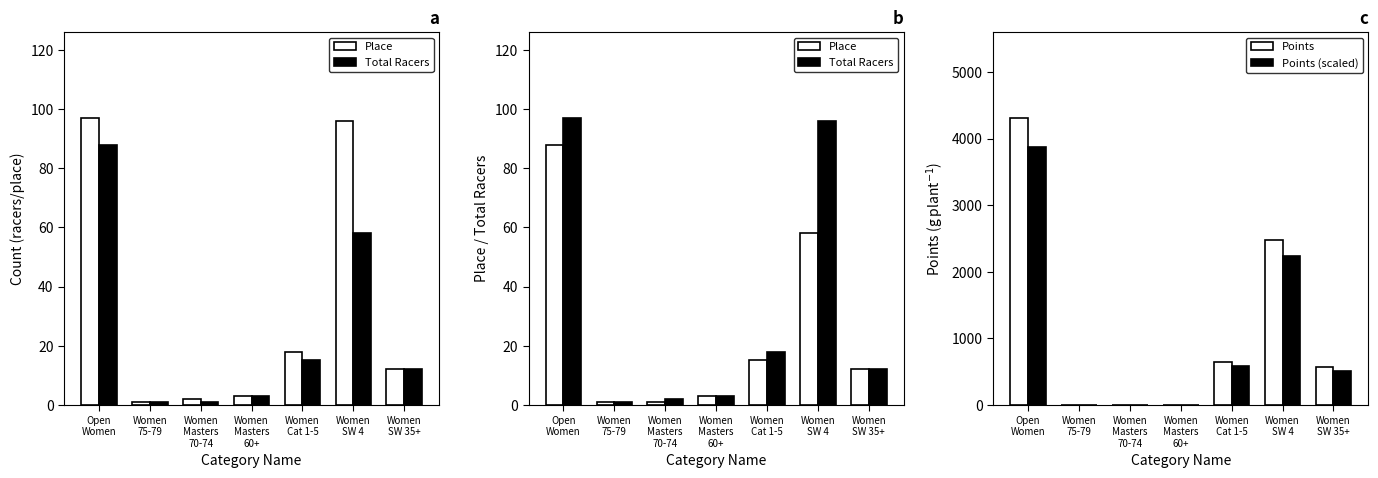

Which category has the lowest value across all series?

Women
75-79